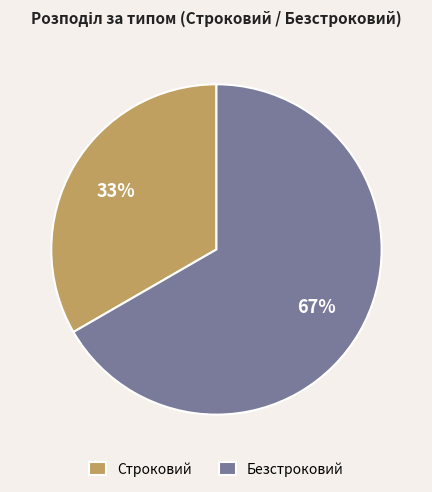

Is the sum of Безстроковий and Строковий greater than half?

Yes